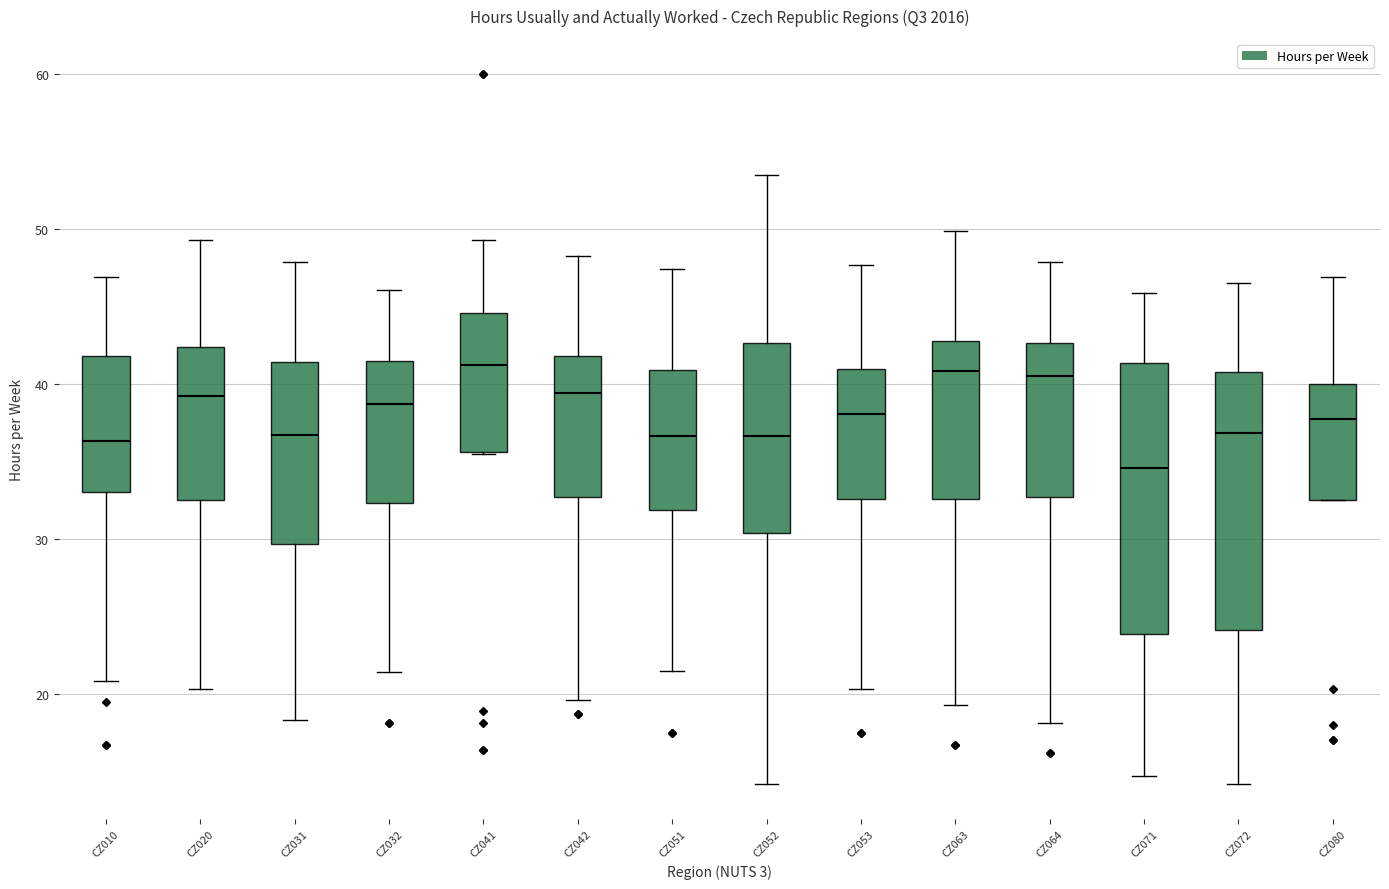

Which box has the lowest median line?

CZ071